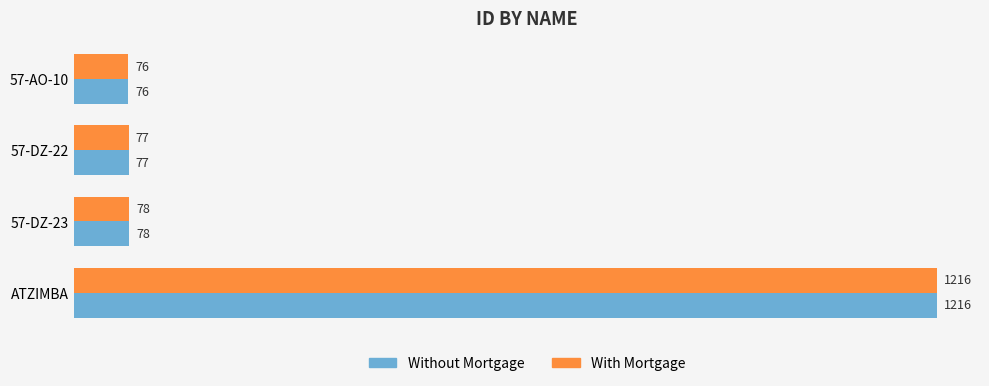

What is the difference between the maximum and minimum values in the Without Mortgage series?

1140